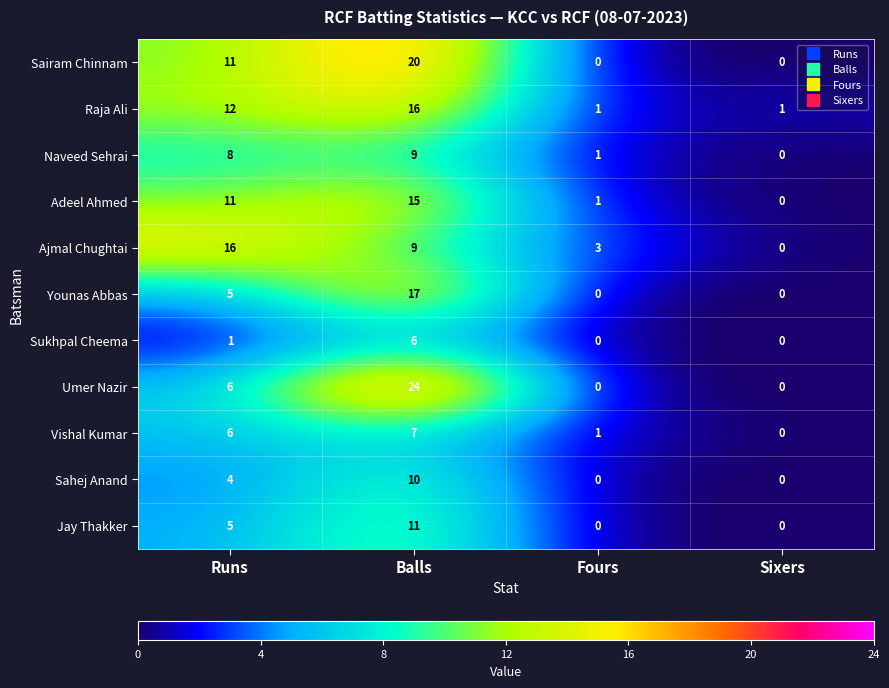

What is the total value across all series at Sixers?

1